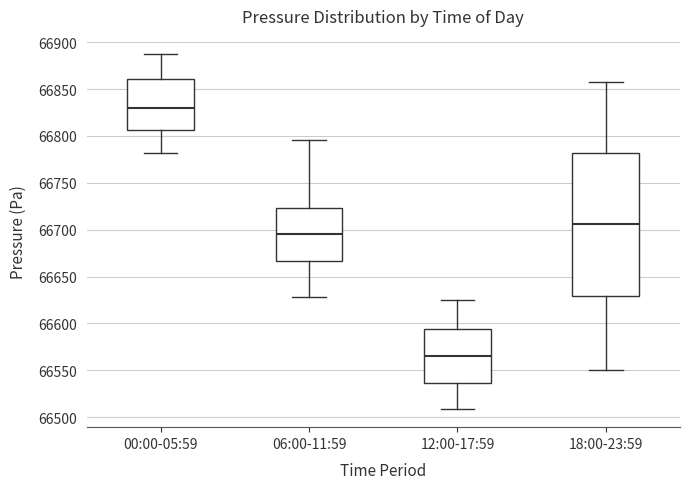

Reading left to right, transcribe this box plot: for each box, give where its median line is, the range the box spans, and where its two whiskers end, as read against the y-axis. The values are not printed on the chart, so give them approximately, as read against the axis.

00:00-05:59: median 66830, box 66805 to 66860, whiskers 66780 to 66890
06:00-11:59: median 66695, box 66665 to 66725, whiskers 66630 to 66795
12:00-17:59: median 66565, box 66535 to 66595, whiskers 66510 to 66625
18:00-23:59: median 66705, box 66630 to 66780, whiskers 66550 to 66860